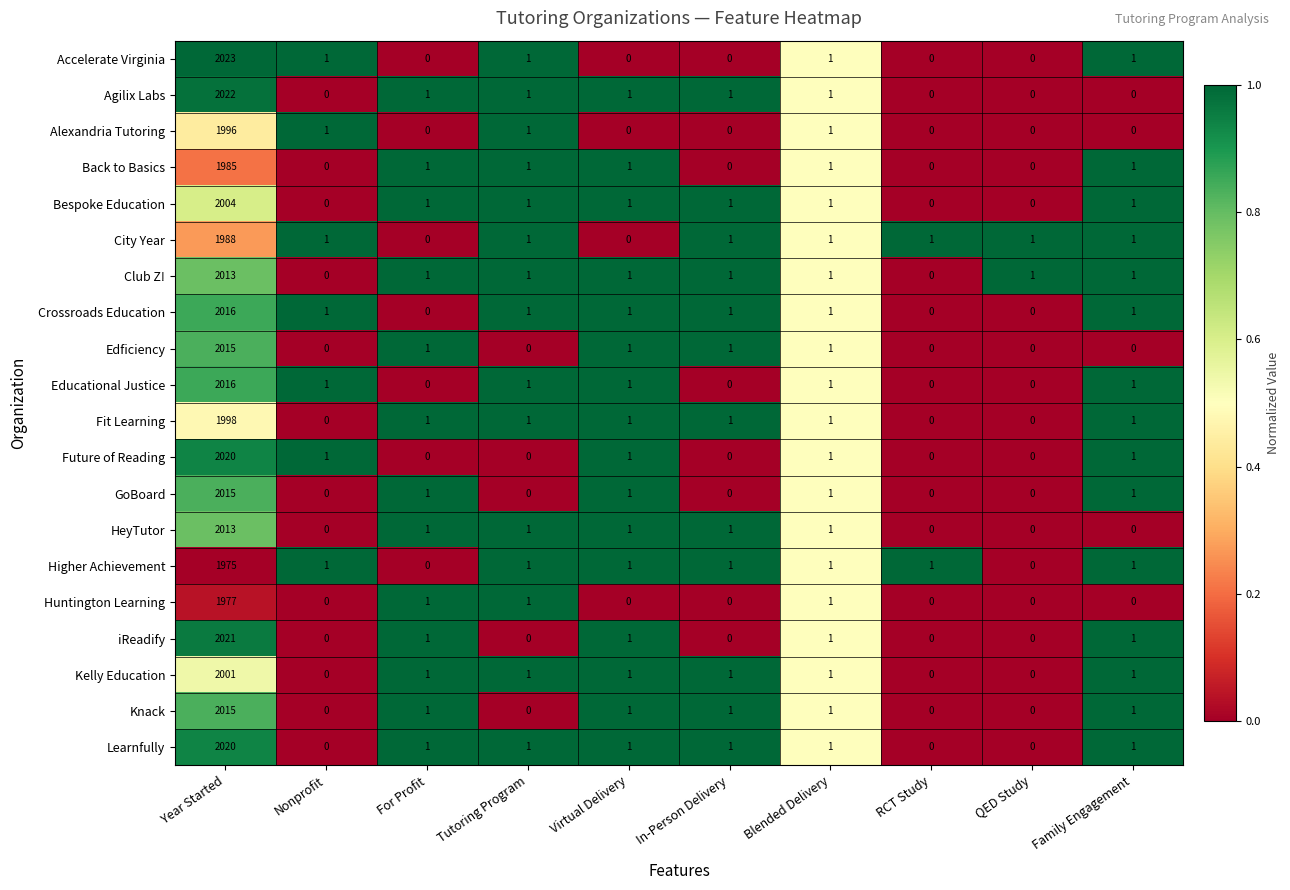

What is the total value across all series at Family Engagement?

15